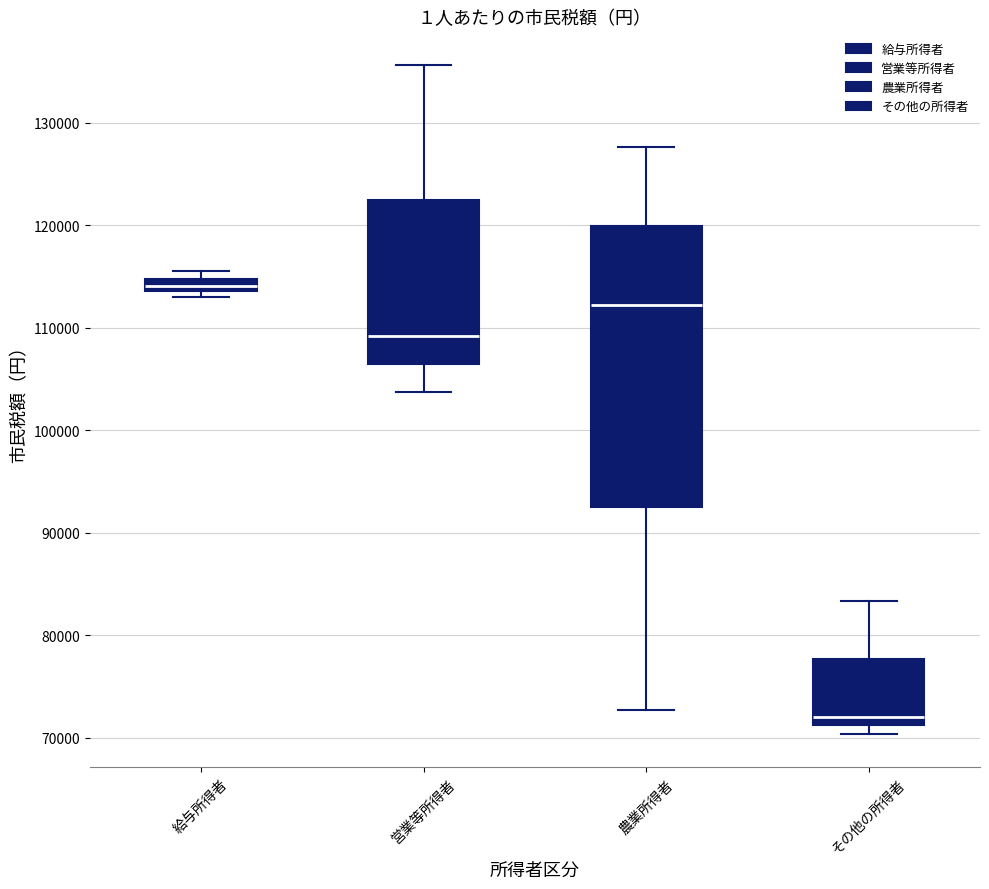

Where is the upper edge of the box for その他の所得者 on the y-axis? The values are not printed on the chart, so give them approximately, as read against the axis.

78000